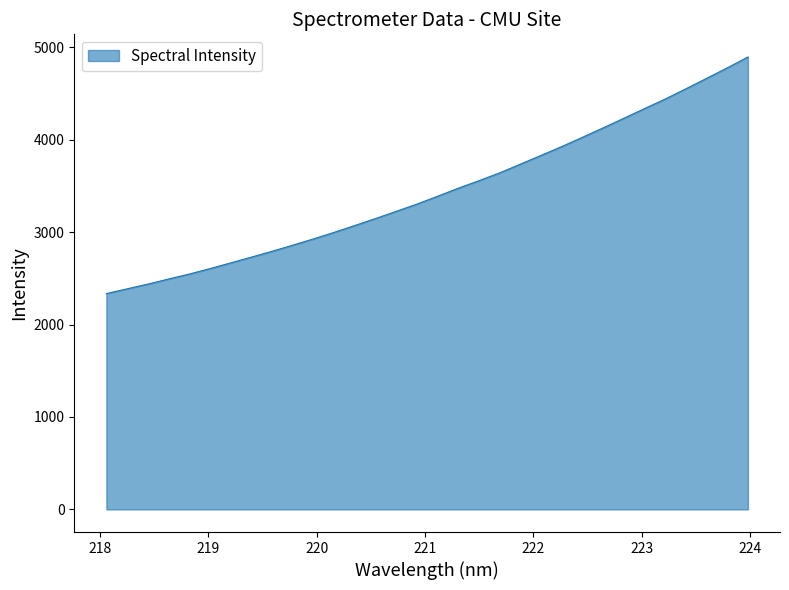

What is the smallest value displayed?

2335.3